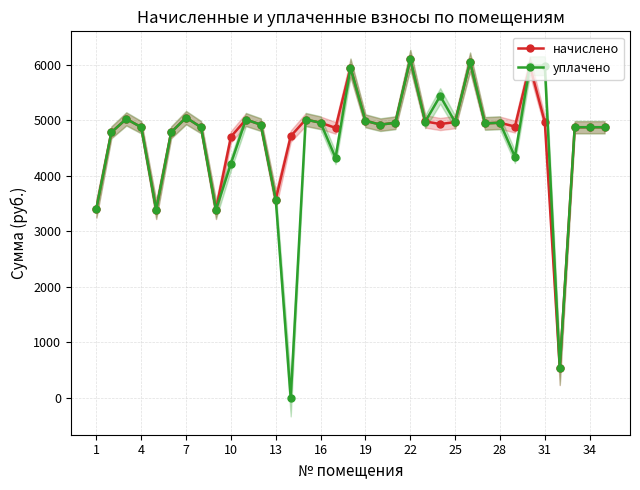

How many times do уплачено and начислено cross each other?

1